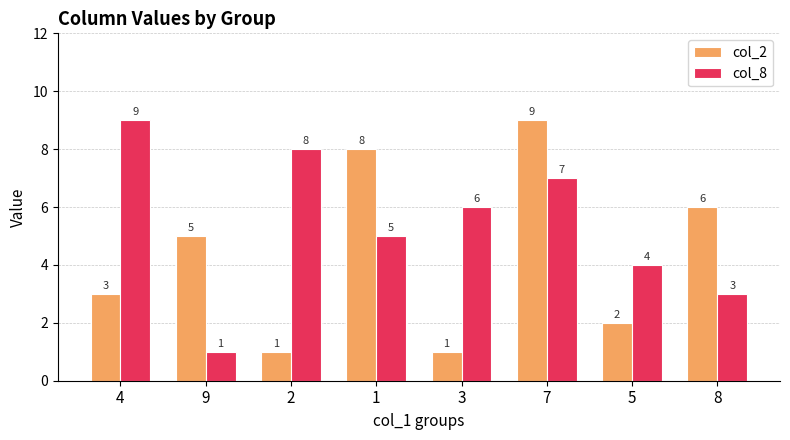

What is the total value across all series at 1?

13